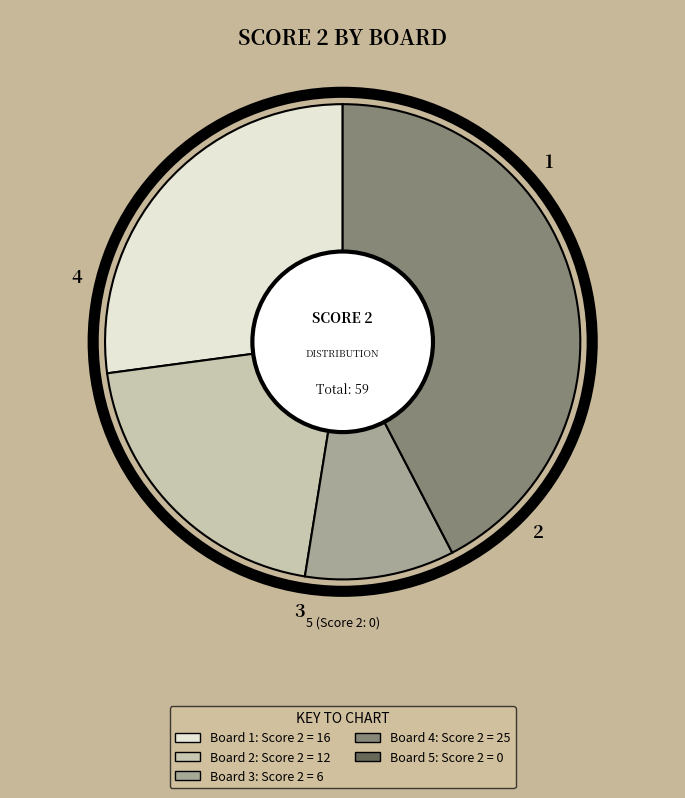

Does any single category account for the majority?

No